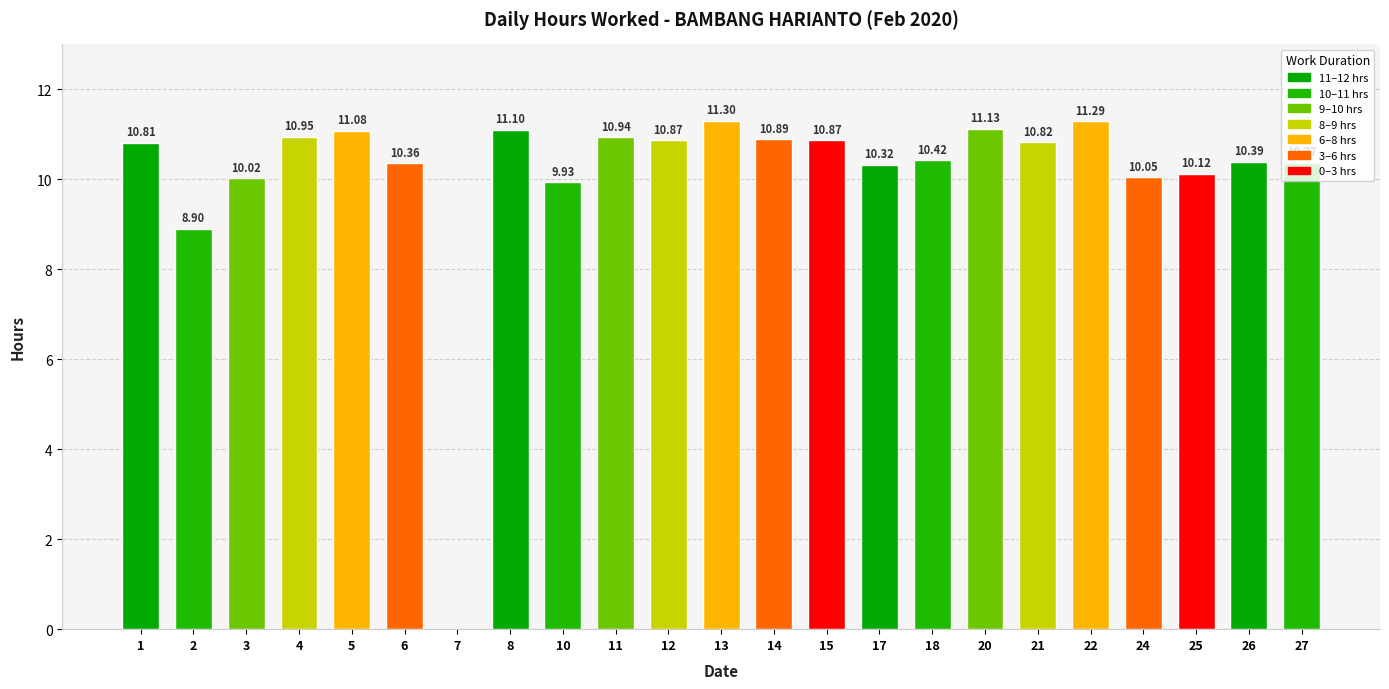

Is it true that the value at 13 is 11.3?

True